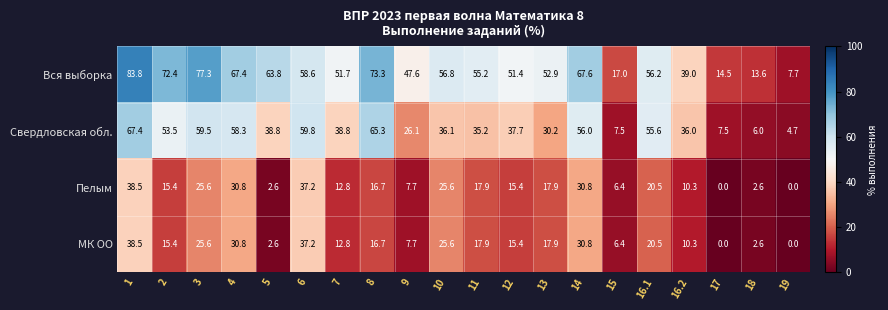

How many data points in Пелым are above 16?

10